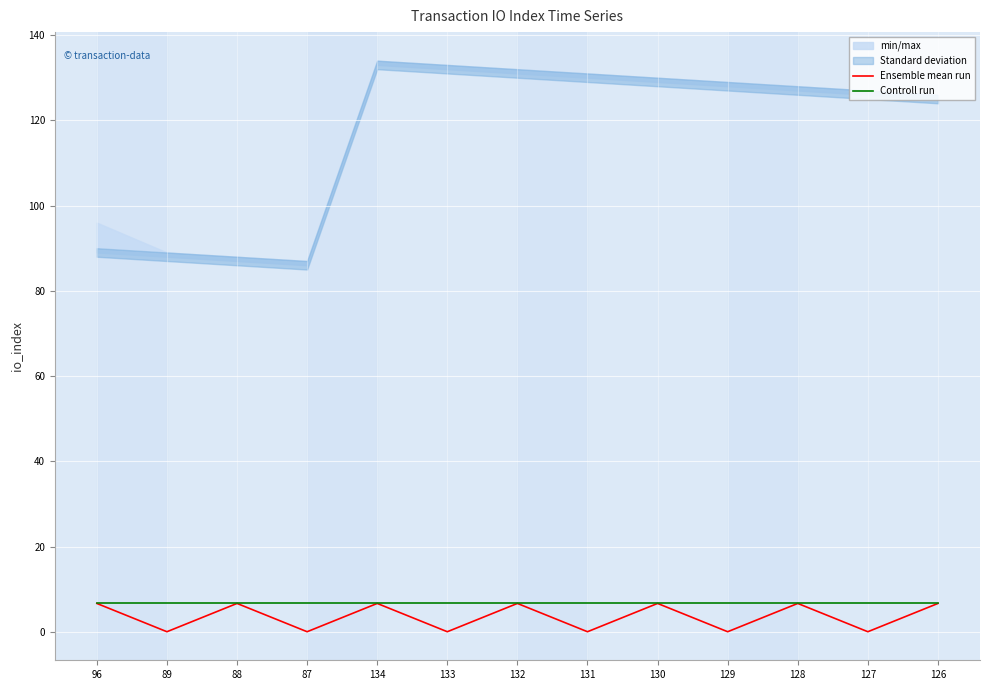

List the series in order of their overall mean, lowest first.

Ensemble mean run, Controll run